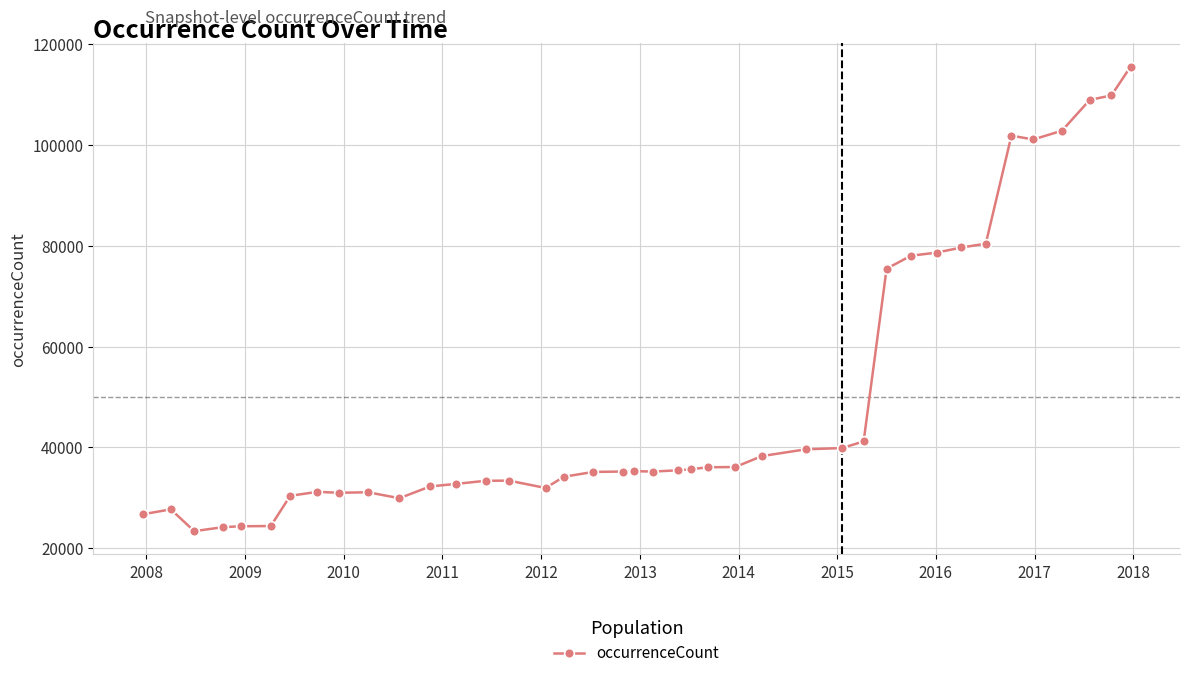

What is the difference between the maximum and second lowest values?

91387